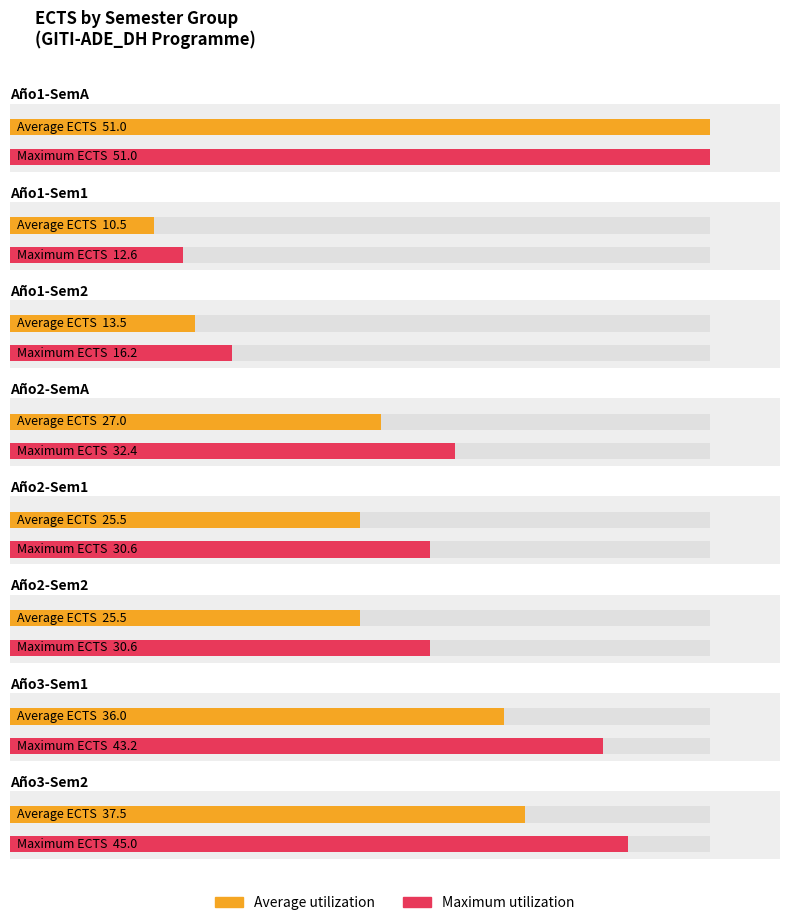

List the series in order of their overall mean, lowest first.

Average utilization, Maximum utilization